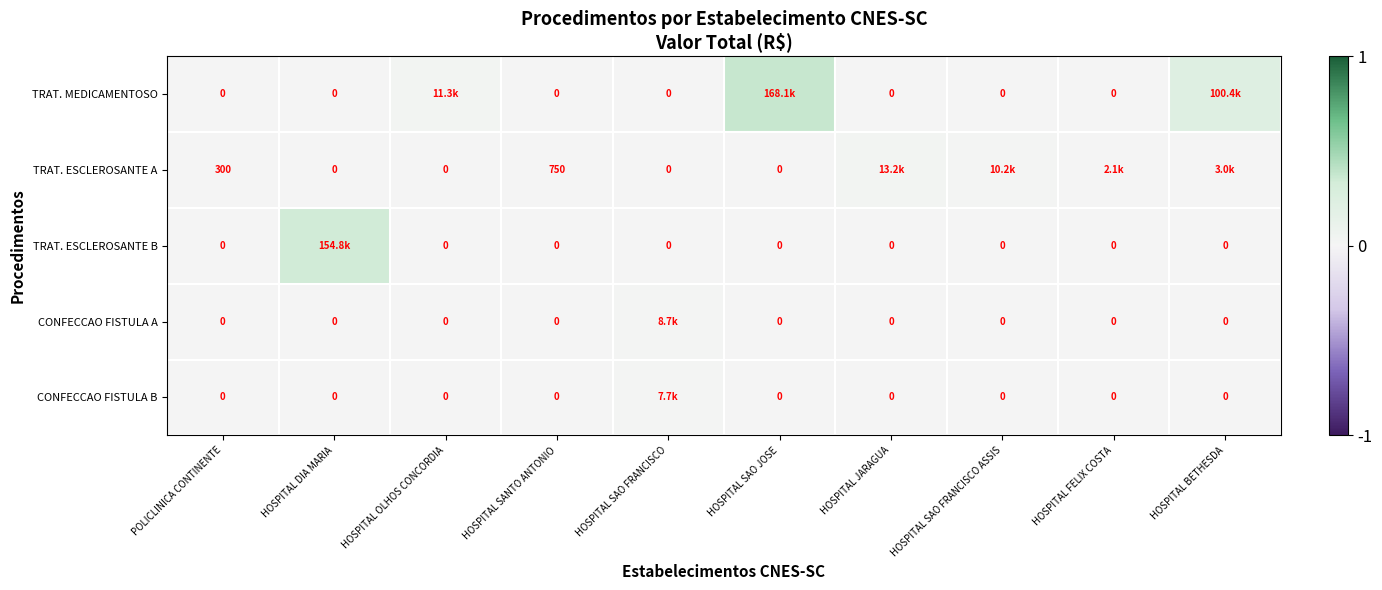

At which category does the chart reach its minimum across all series?

POLICLINICA CONTINENTE